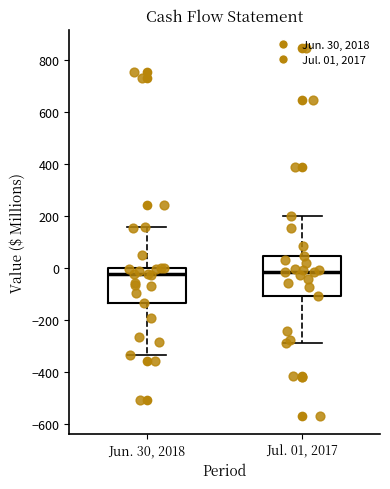

Reading left to right, transcribe this box plot: for each box, give where its median line is, the range the box spans, and where its two whiskers end, as read against the y-axis. The values are not printed on the chart, so give them approximately, as read against the axis.

Jun. 30, 2018: median -20, box -140 to 0, whiskers -340 to 160
Jul. 01, 2017: median -20, box -100 to 40, whiskers -280 to 200